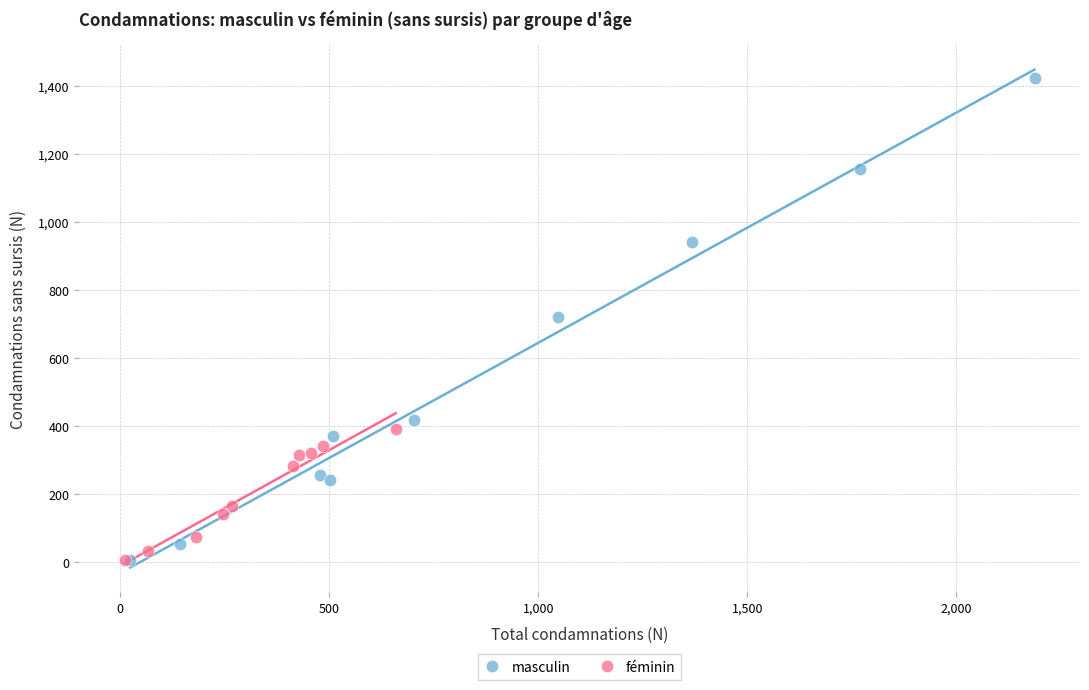

Which series reaches the maximum Y coordinate?

masculin